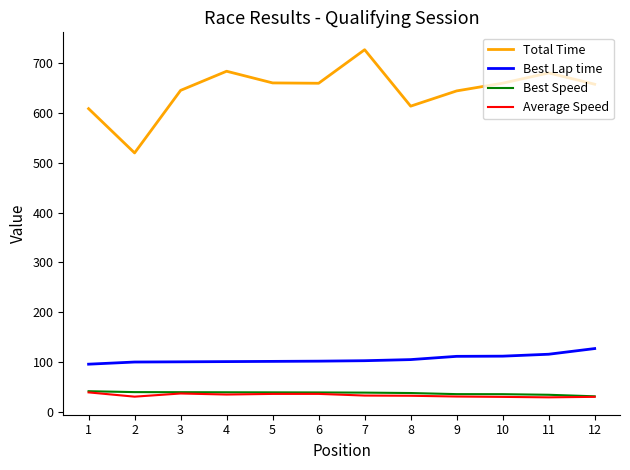

Which series has the largest range (max minus min)?

Total Time